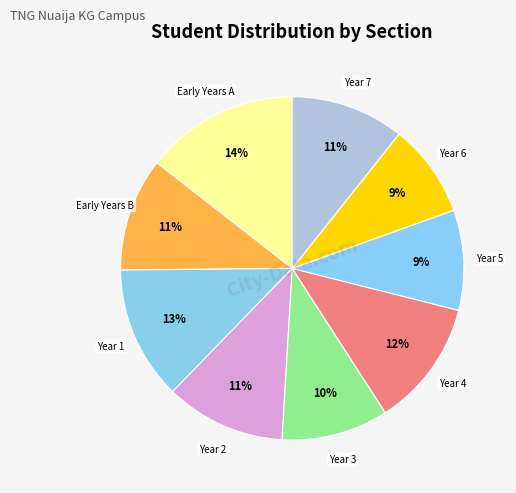

Combined, do Year 7 and Year 3 account for over 50%?

No